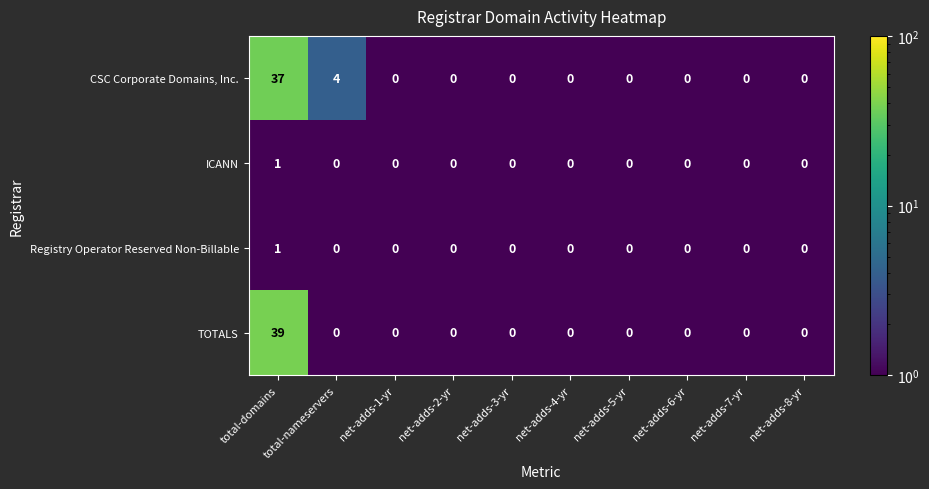

At which category is the sum across all series the highest?

total-domains